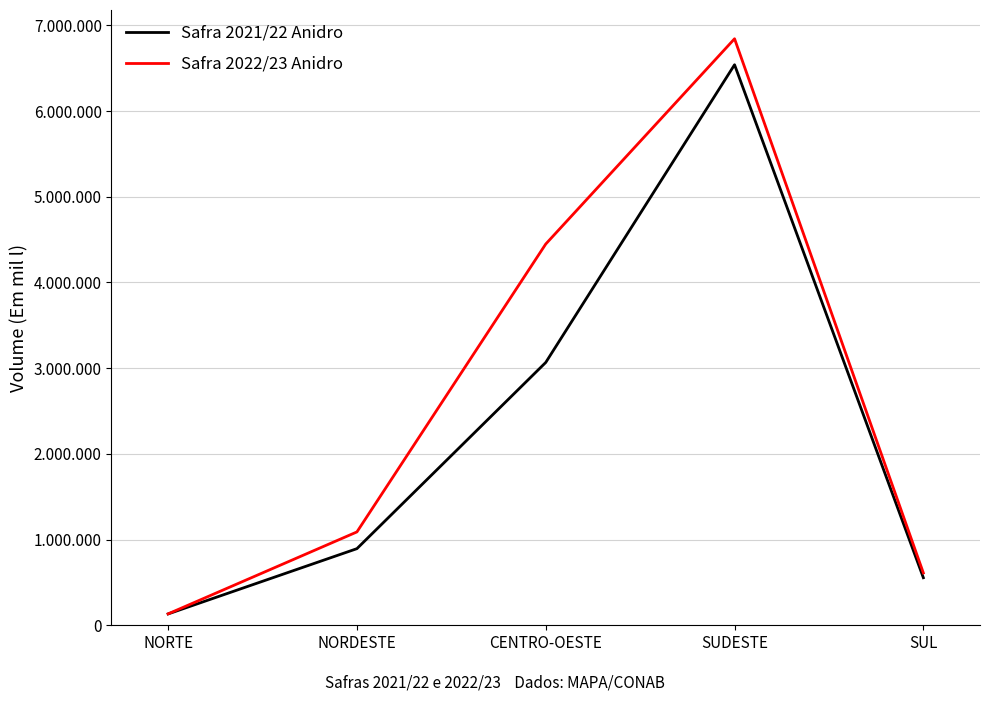

What position from the right is CENTRO-OESTE?

3